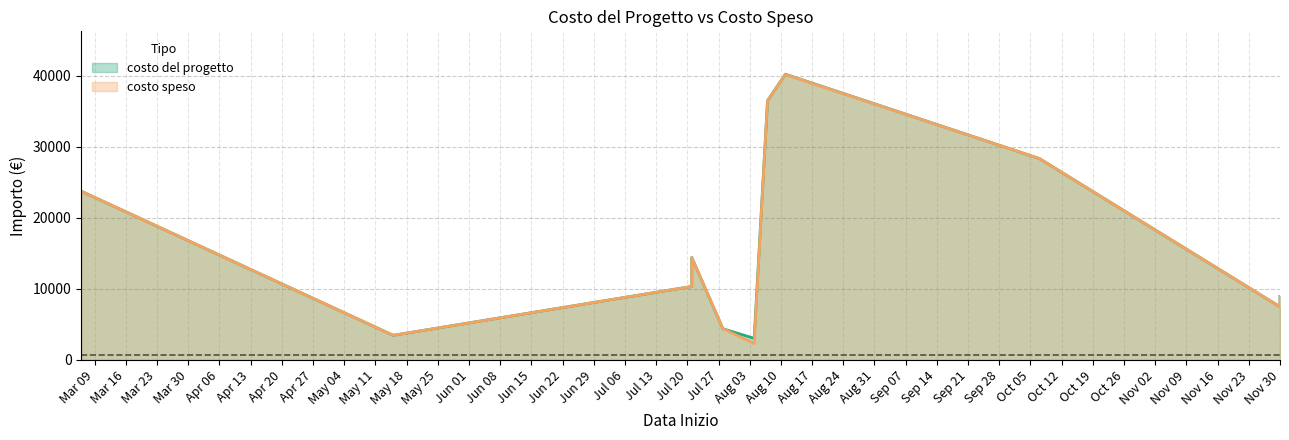

At which category is the sum across all series the highest?

2020-08-11